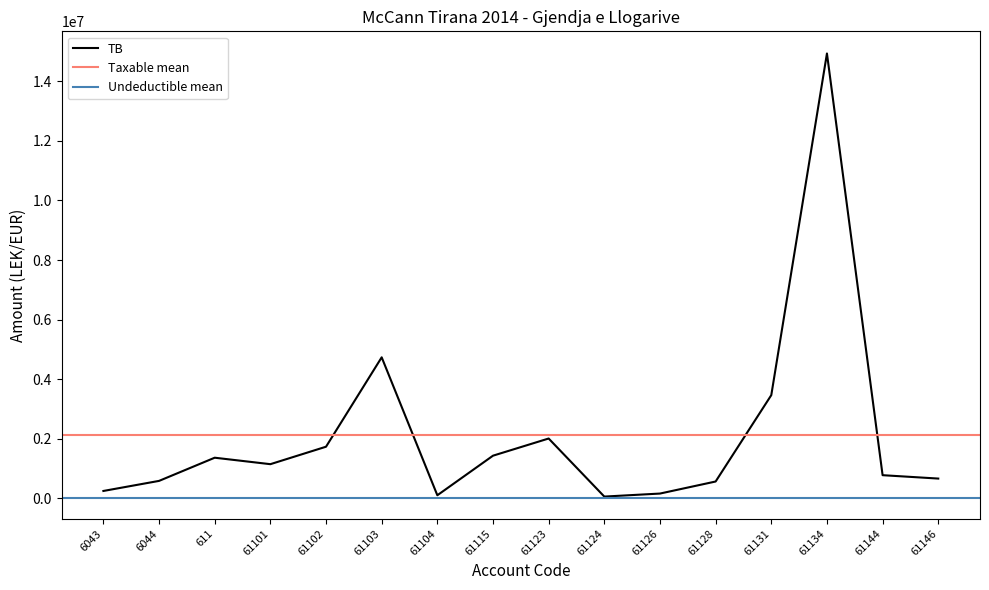

Is the value of TB at 61101 greater than the value of Taxable at 61104?

Yes